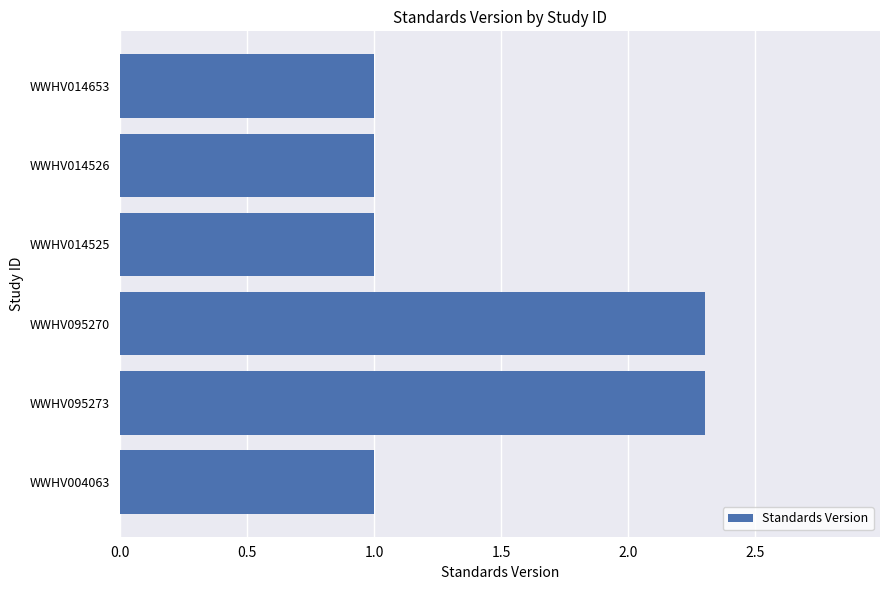

True or false: the data shows 1.0 at WWHV014653.

True